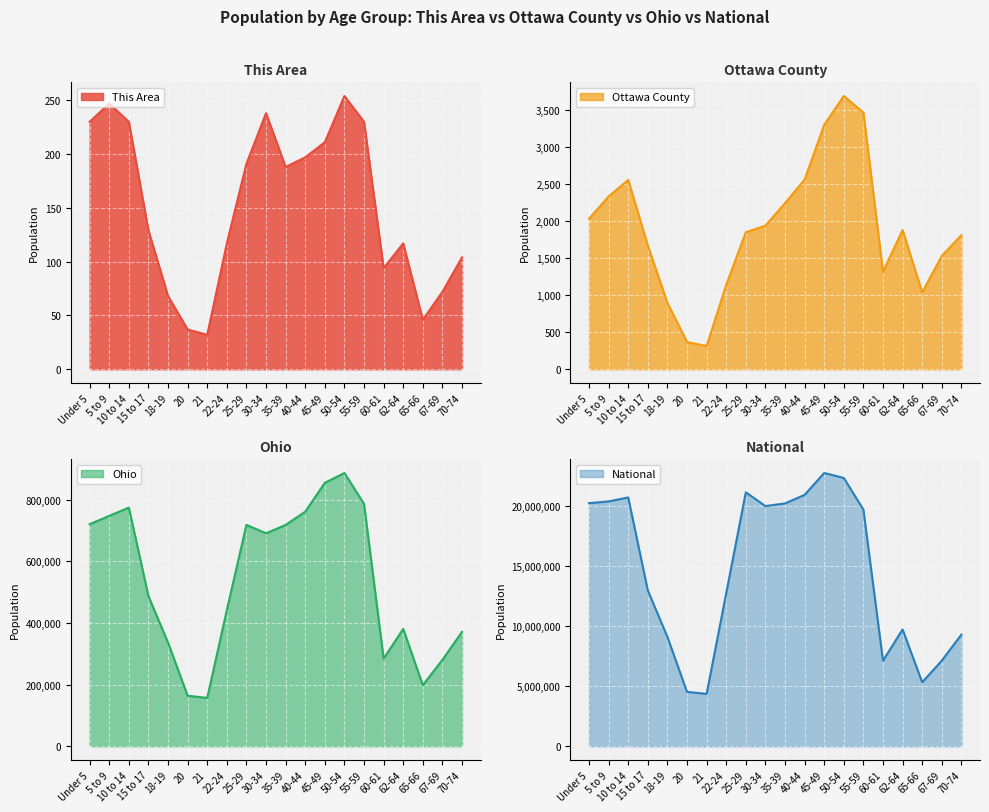

Reading left to right, what are all the values shown in this chart?

This Area: Under 5=230	5 to 9=247	10 to 14=230	15 to 17=129	18-19=68	20=37	21=32	22-24=117	25-29=191	30-34=238	35-39=188	40-44=197	45-49=211	50-54=254	55-59=230	60-61=94	62-64=117	65-66=46	67-69=72	70-74=104
Ottawa County: Under 5=2033	5 to 9=2334	10 to 14=2557	15 to 17=1671	18-19=896	20=368	21=314	22-24=1140	25-29=1850	30-34=1939	35-39=2242	40-44=2561	45-49=3301	50-54=3690	55-59=3466	60-61=1318	62-64=1880	65-66=1038	67-69=1531	70-74=1811
Ohio: Under 5=720856	5 to 9=747889	10 to 14=774699	15 to 17=487307	18-19=336375	20=163986	21=157045	22-24=442085	25-29=718630	30-34=691329	35-39=718462	40-44=761369	45-49=855134	50-54=887057	55-59=786857	60-61=284403	62-64=381006	65-66=198333	67-69=280531	70-74=371370
National: Under 5=20201362	5 to 9=20348657	10 to 14=20677194	15 to 17=12954254	18-19=9086089	20=4519129	21=4354294	22-24=12712576	25-29=21101849	30-34=19962099	35-39=20179642	40-44=20890964	45-49=22708591	50-54=22298125	55-59=19664805	60-61=7113727	62-64=9704197	65-66=5319902	67-69=7115361	70-74=9278166